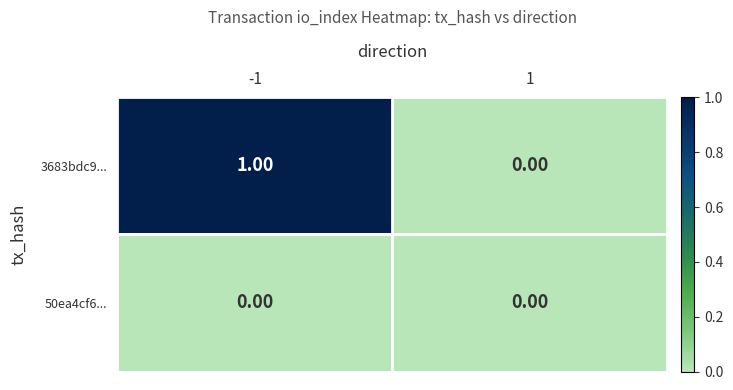

Which series has the largest total across all categories?

3683bdc9...